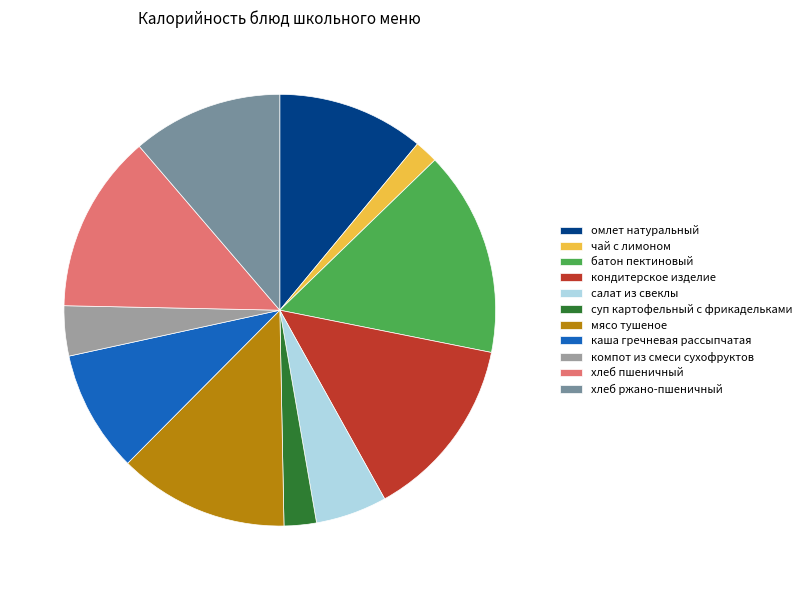

What is the smallest slice in the pie chart?

чай с лимоном